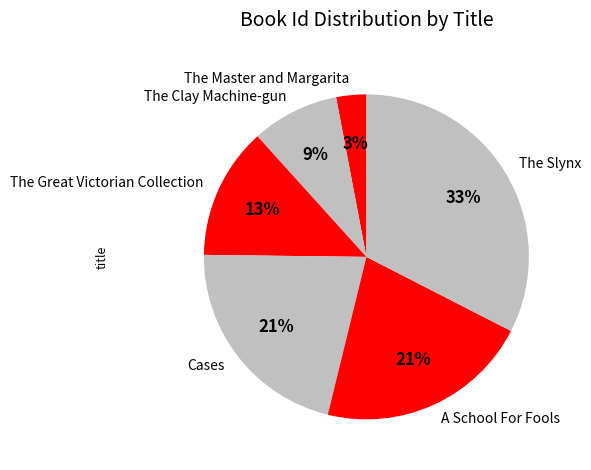

Which has a higher value, The Clay Machine-gun or A School For Fools?

A School For Fools